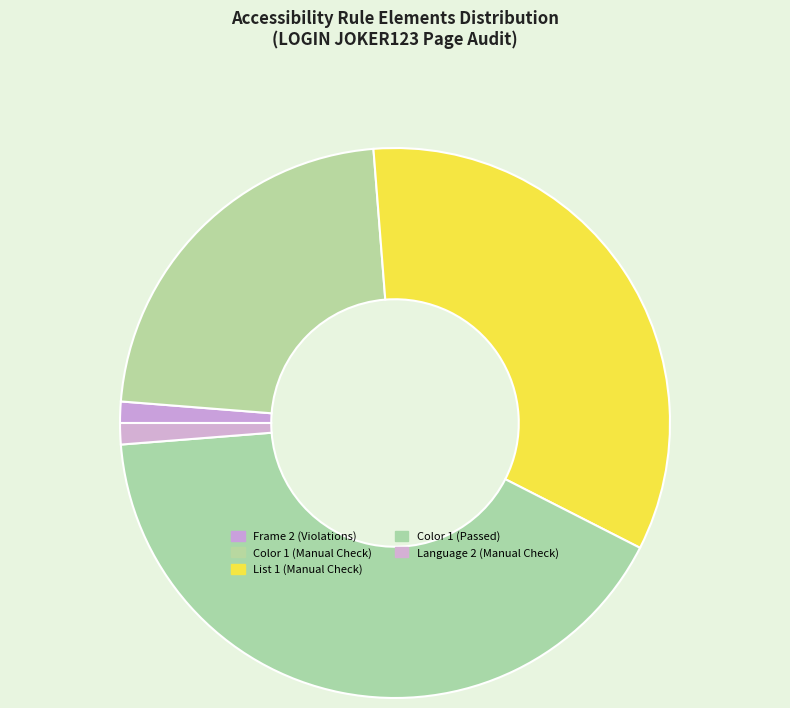

How many slices are in this pie chart?

5